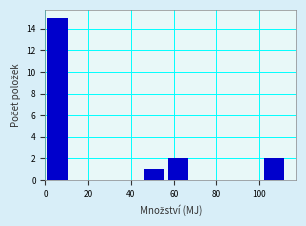

Which range on the x-axis has the tallest bar?

0 to 12